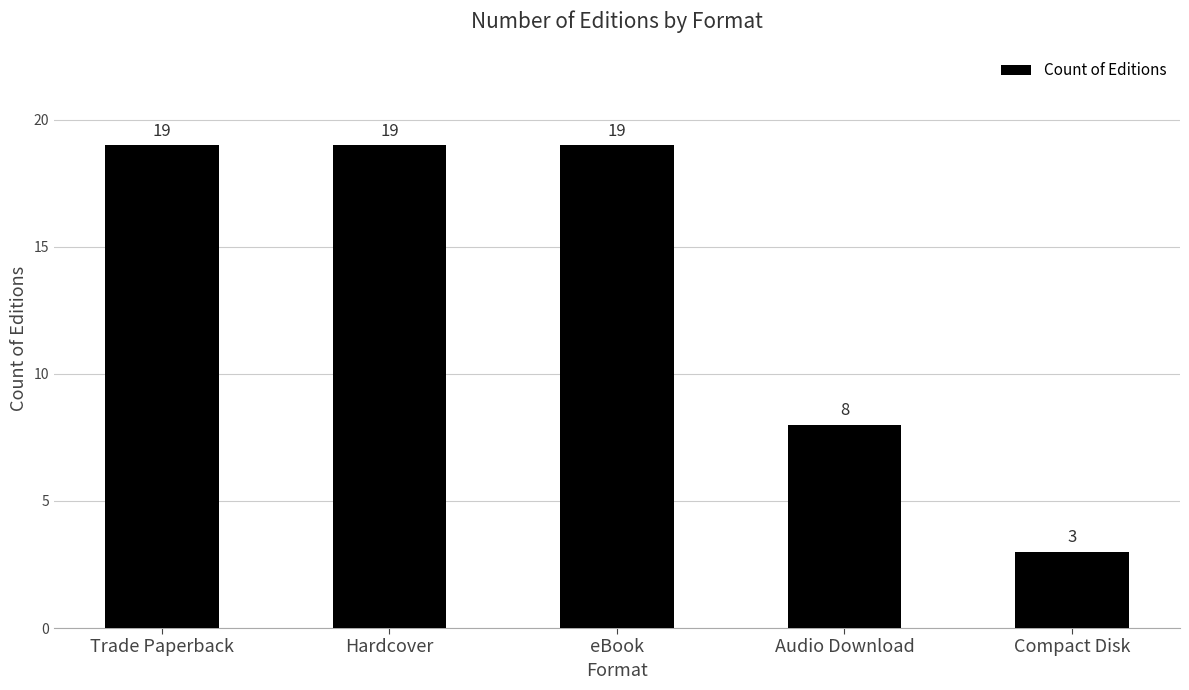

What position from the right is eBook?

3